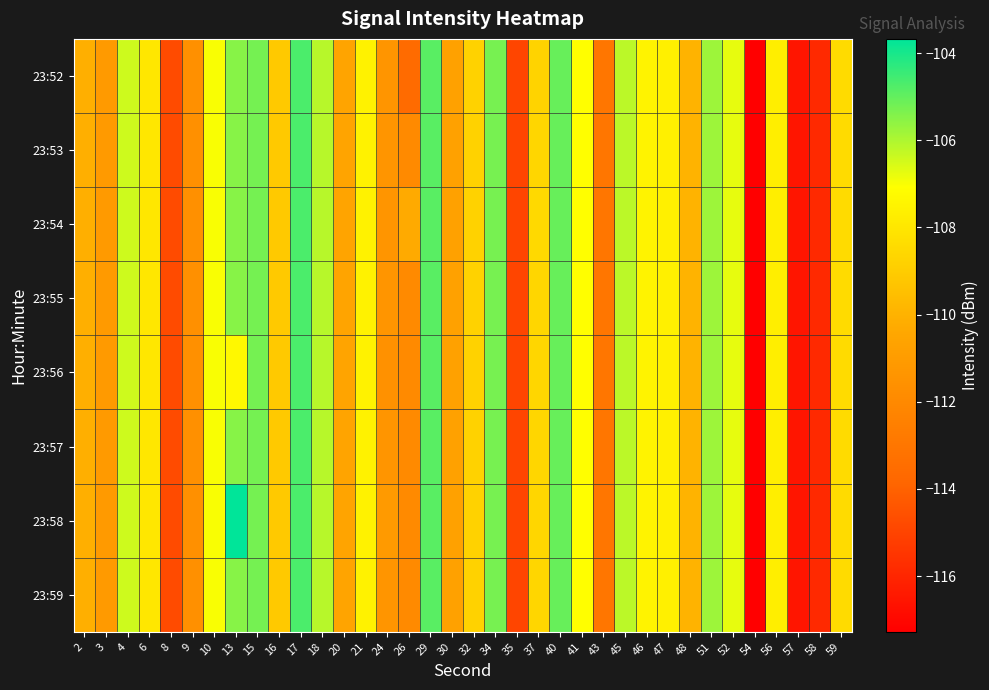

What is the total value across all series at 46?

-860.0